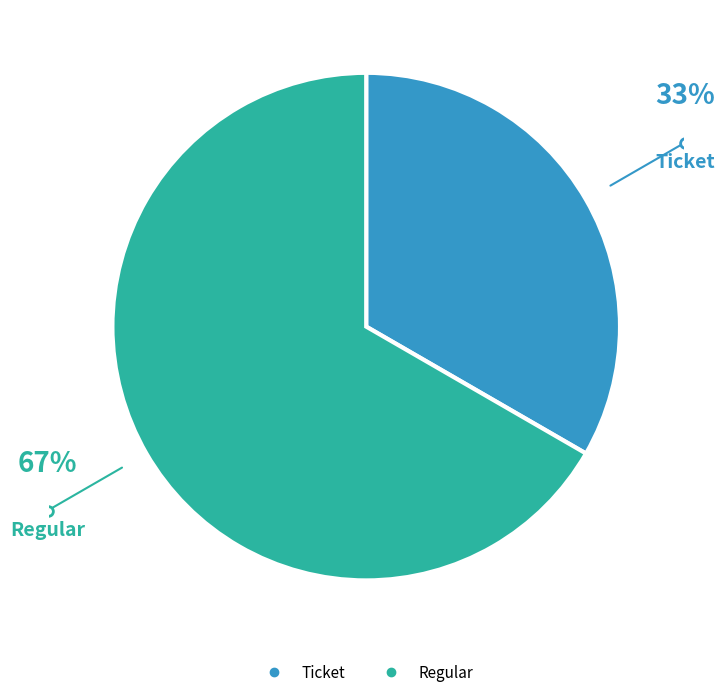

Which slice is the smallest?

Ticket